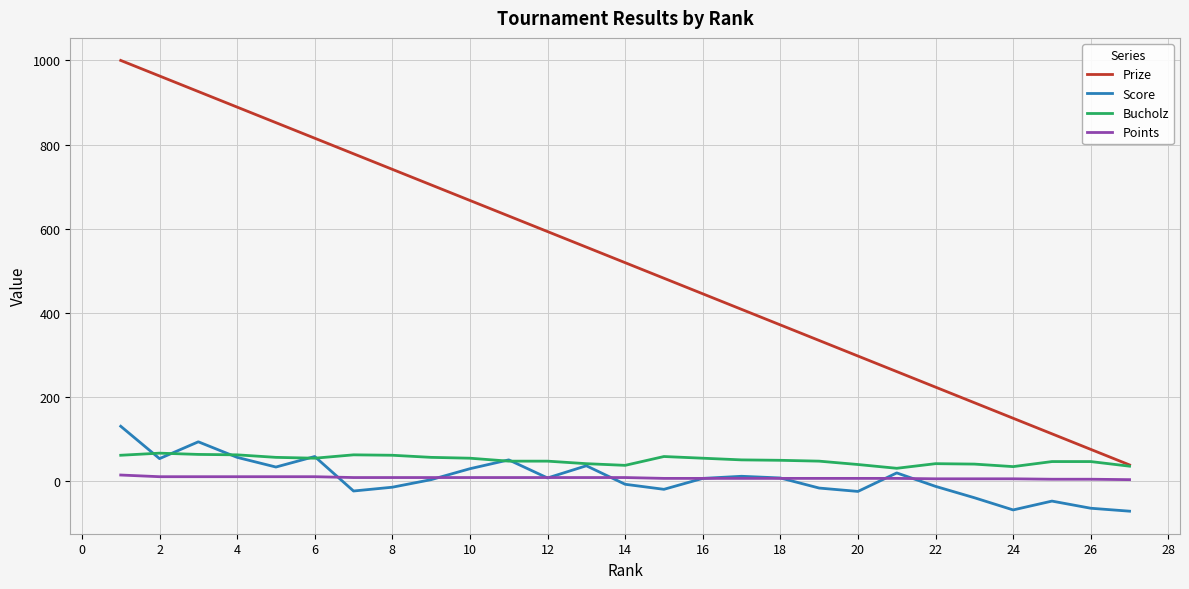

List the series in order of their peak value, highest first.

Prize, Score, Bucholz, Points